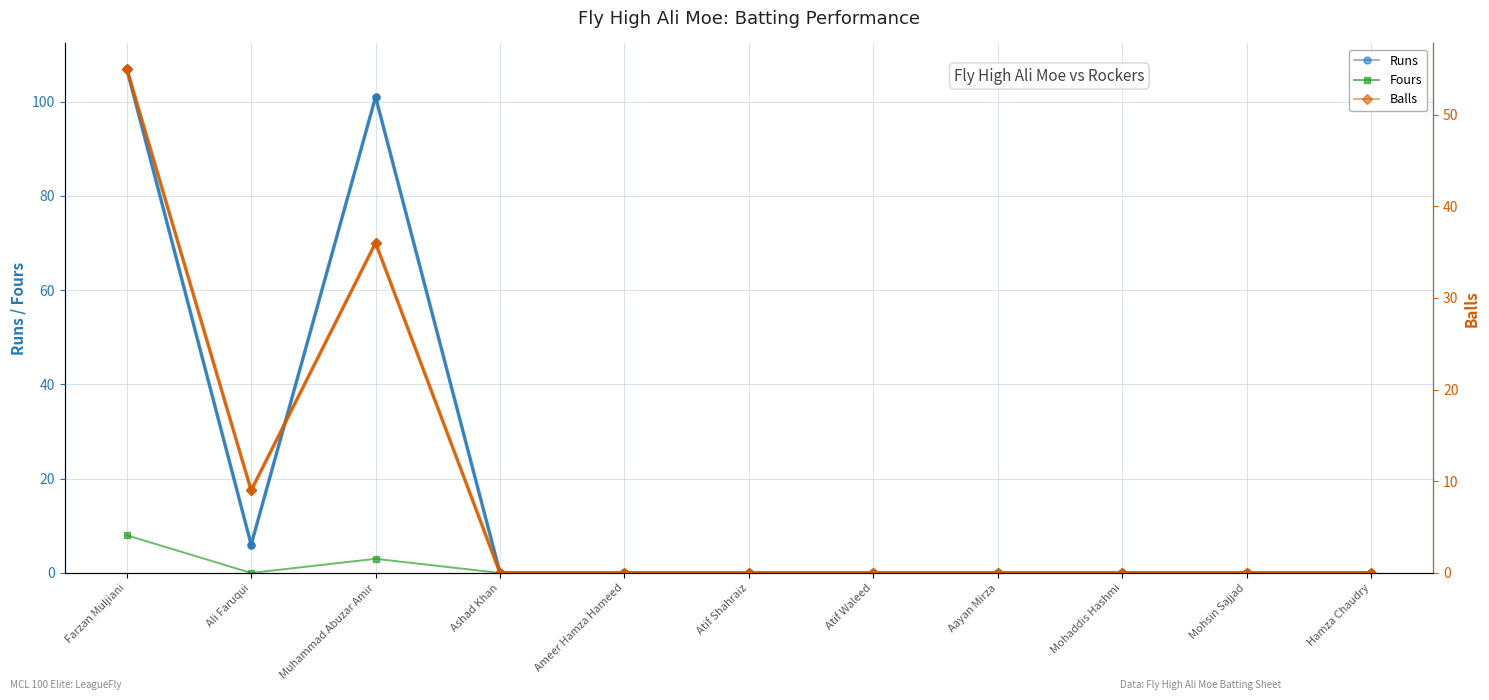

What is the maximum value for Balls?

55